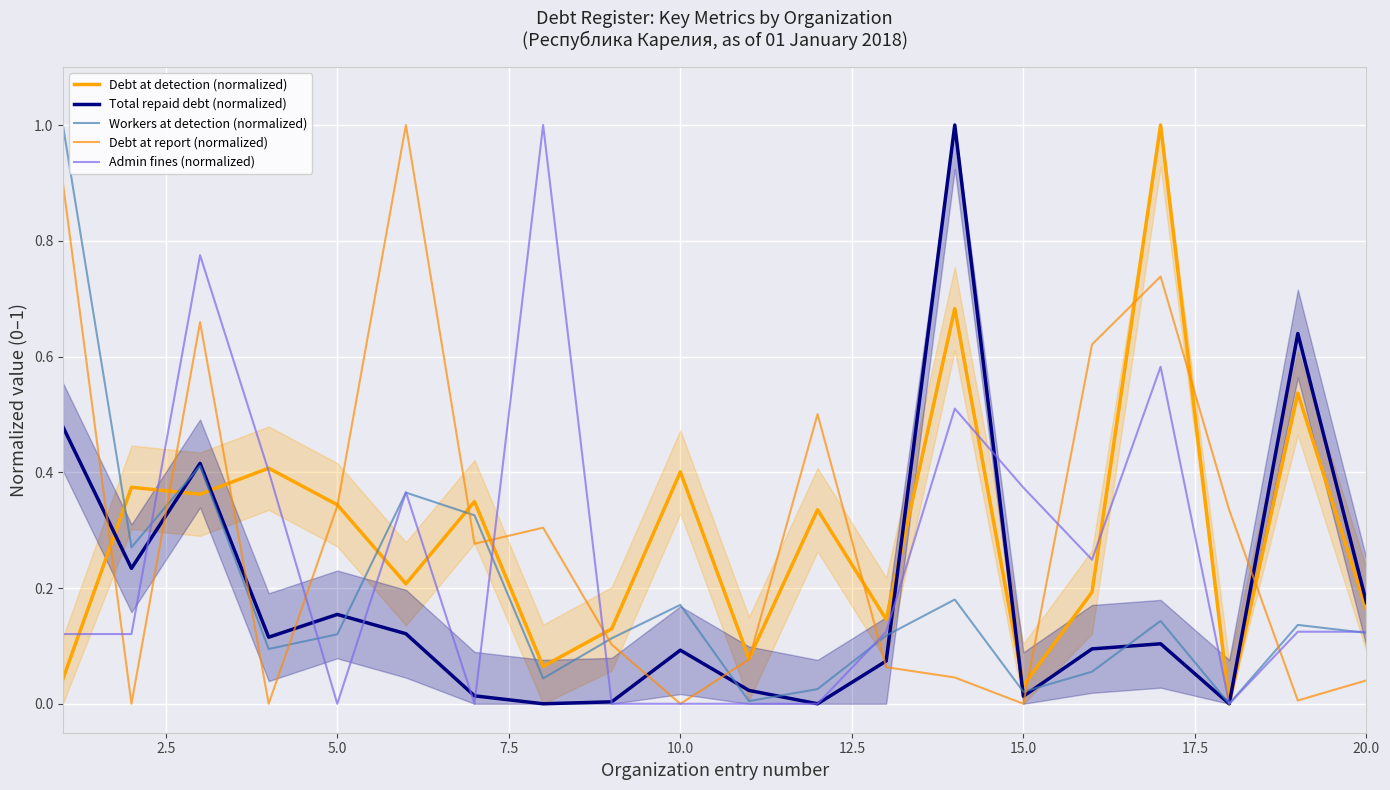

How many interior local peaks does the Debt at detection (normalized) series have?

8